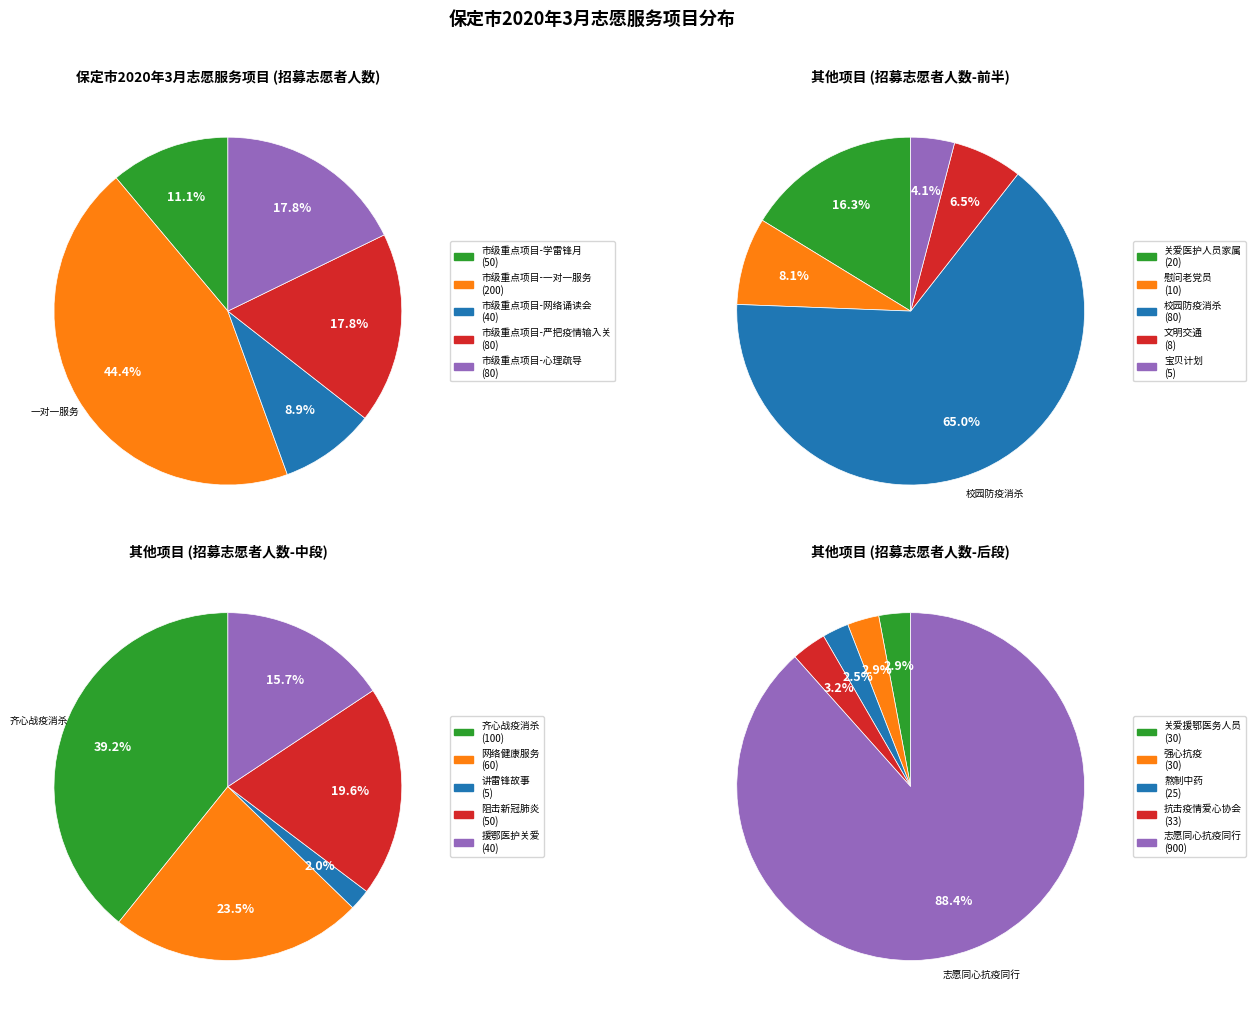

Is it true that 其他项目 is 71% of the pie?

False